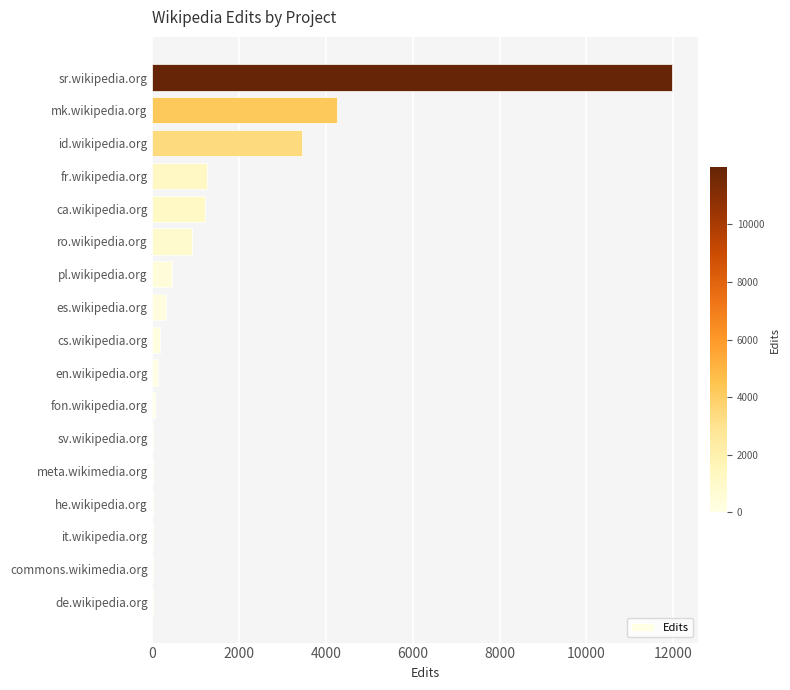

Between de.wikipedia.org and fr.wikipedia.org, which is larger?

fr.wikipedia.org